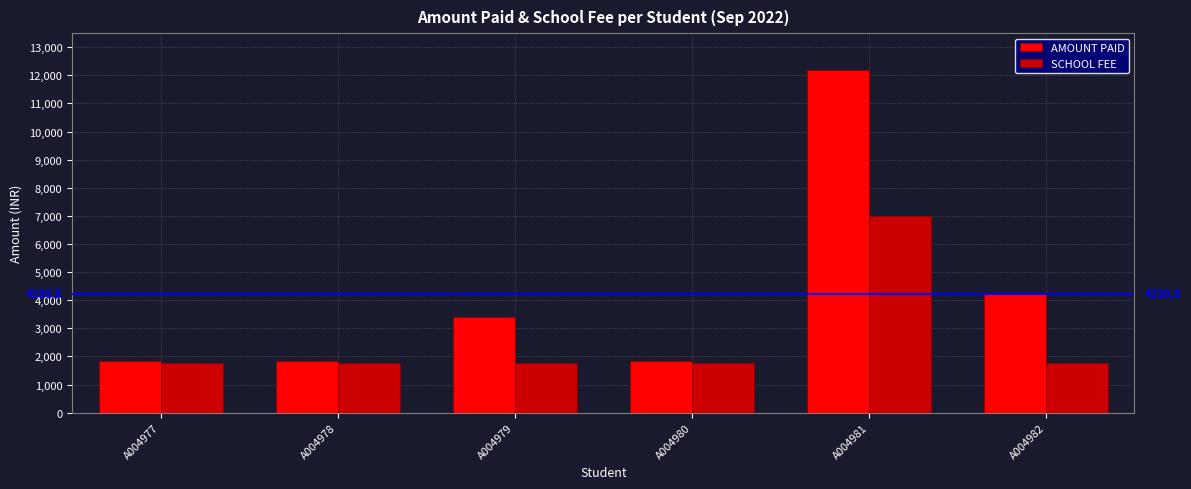

What is the value of the AMOUNT PAID bar at the 1st from the left?

1850